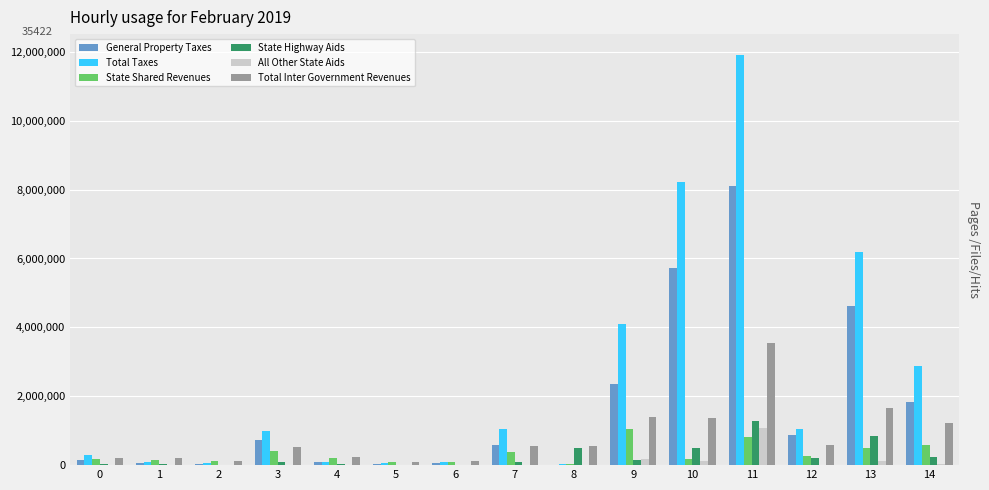

How many series are shown in this chart?

6